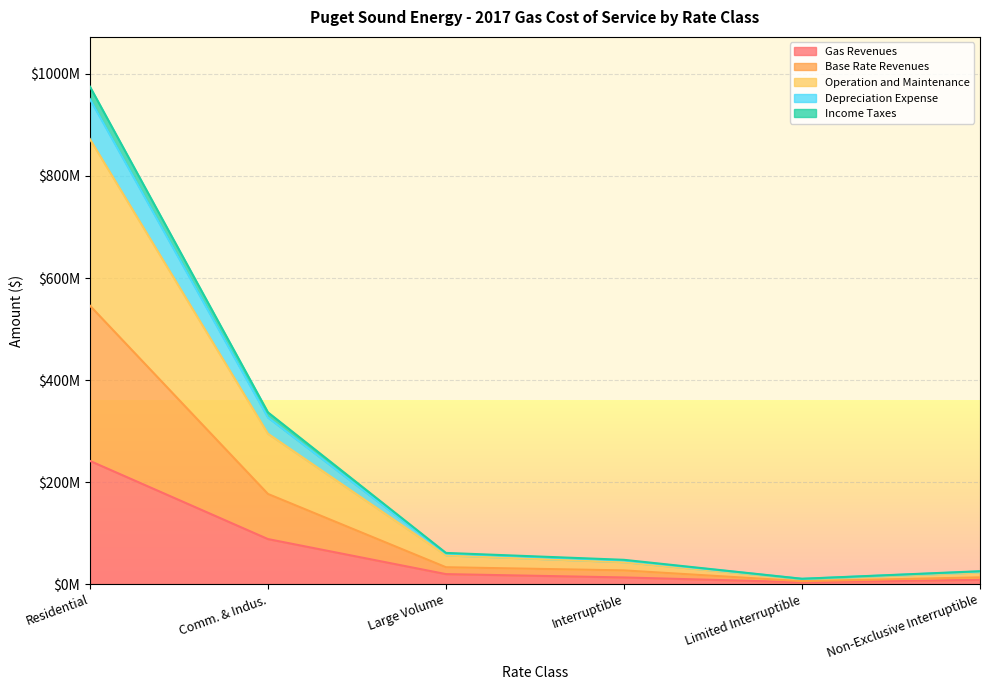

What is the label of the 5th point from the right?

Comm. & Indus.